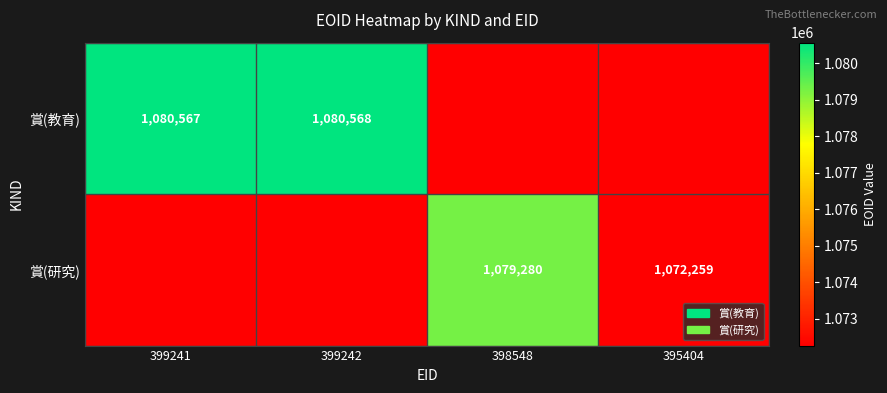

The 賞(教育) series shows 1431970 at 399242. True or false?

False